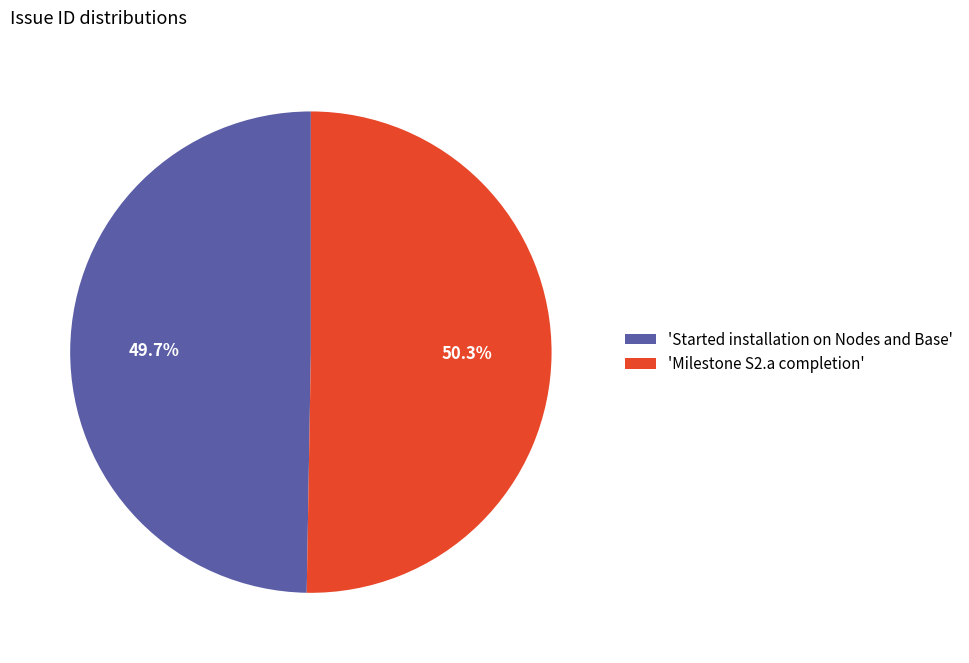

Rank the categories by value from highest to lowest.

'Milestone S2.a completion', 'Started installation on Nodes and Base'